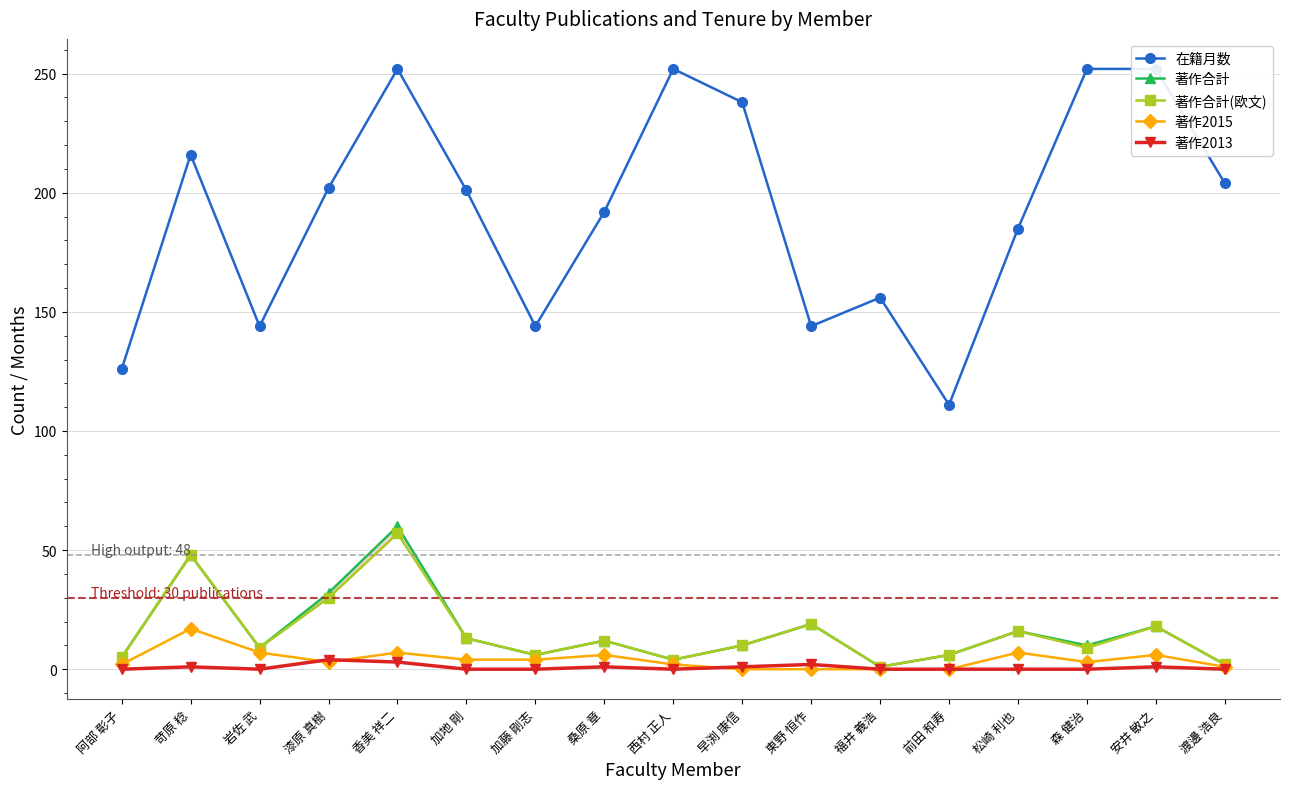

True or false: 著作2015 and 著作合計 cross at least once.

False